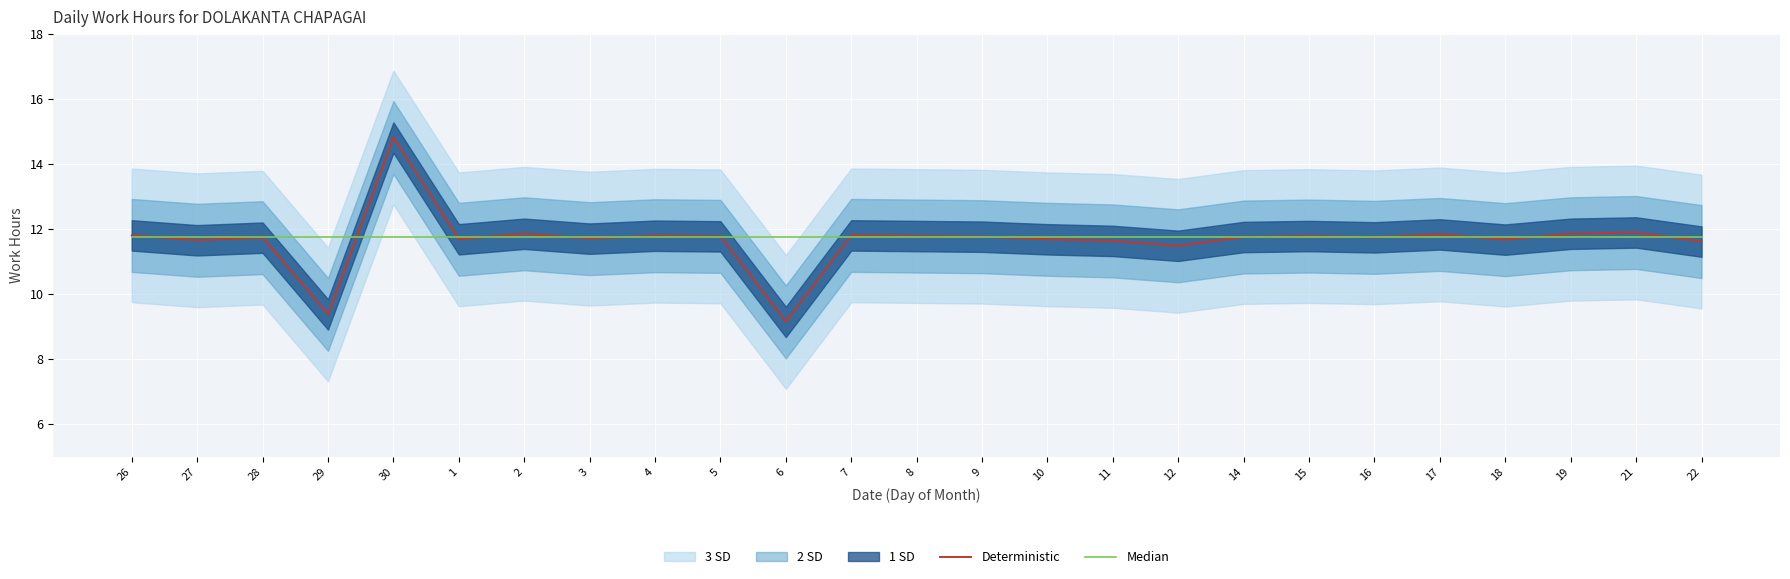

What is the value of the Median point at the 4th from the left?

11.8